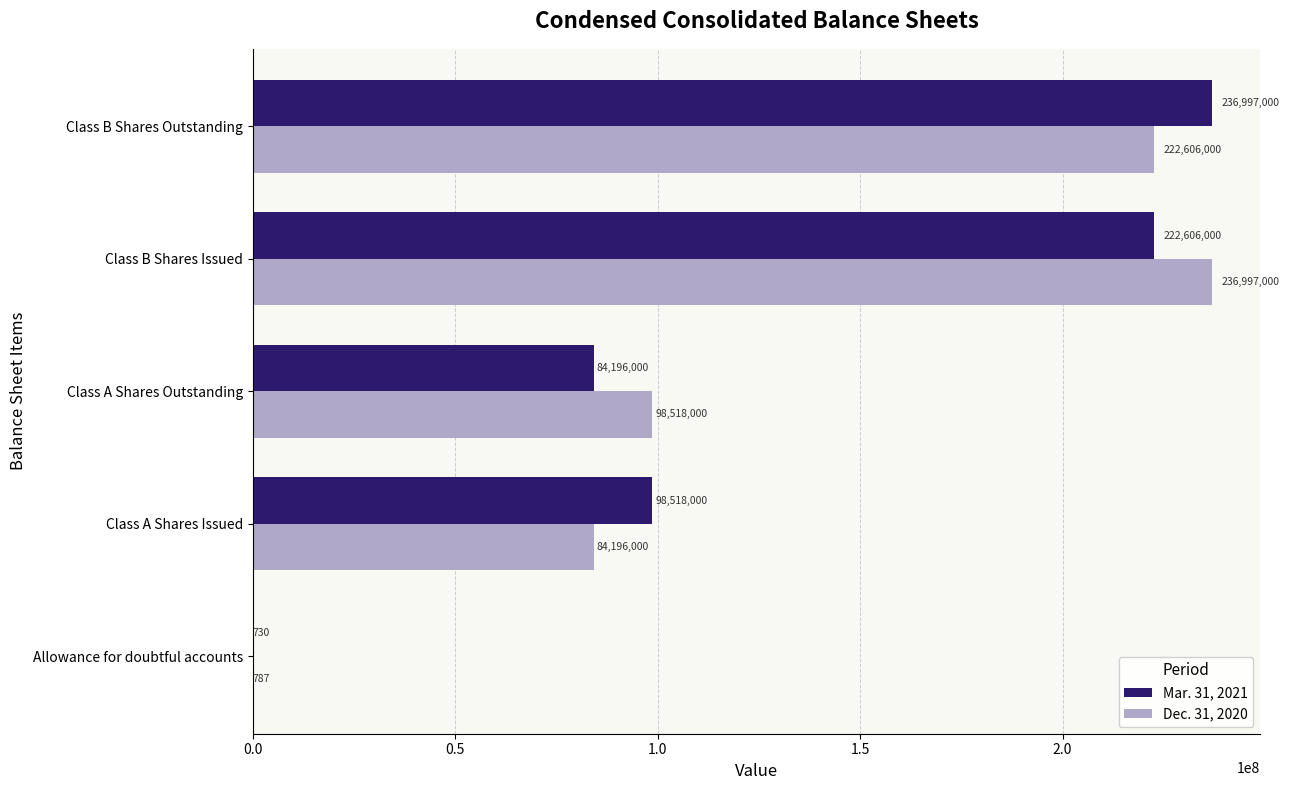

Is it true that Mar. 31, 2021 equals 98518000 at Class A Shares Issued?

True